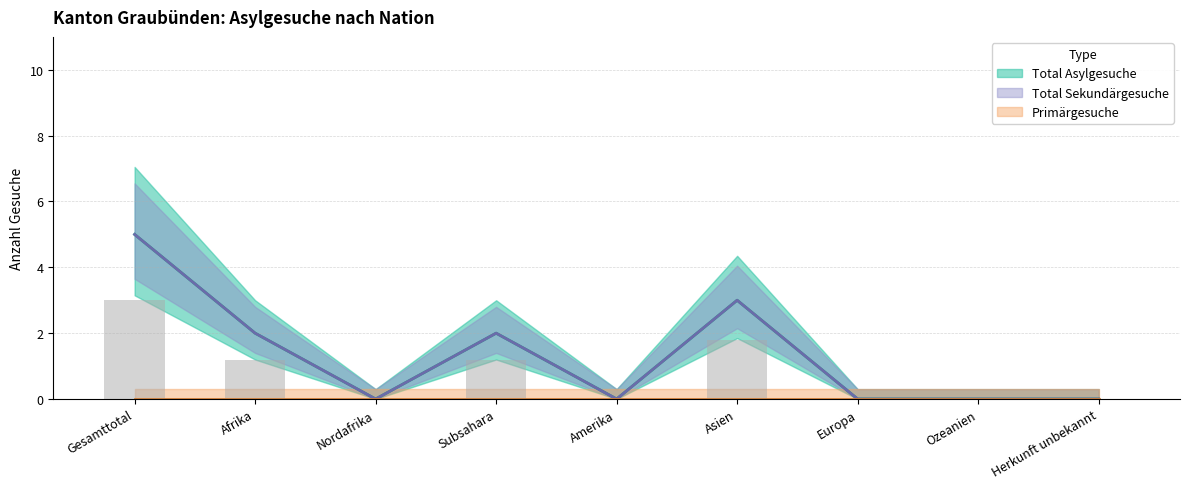

How many groups of bars are there?

9